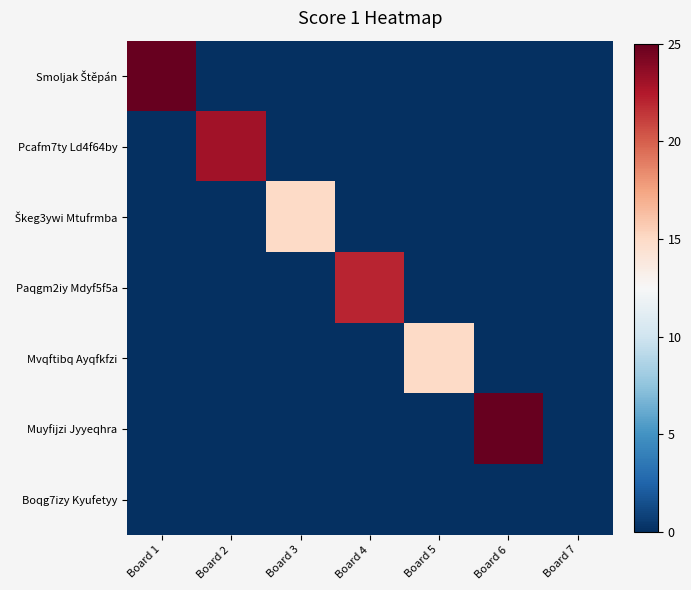

Which series has the widest spread of values?

Smoljak Štěpán